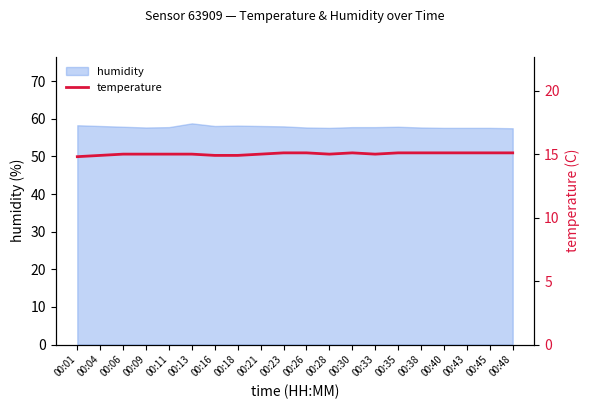

Between 00:40 and 00:38, which is larger?

00:40